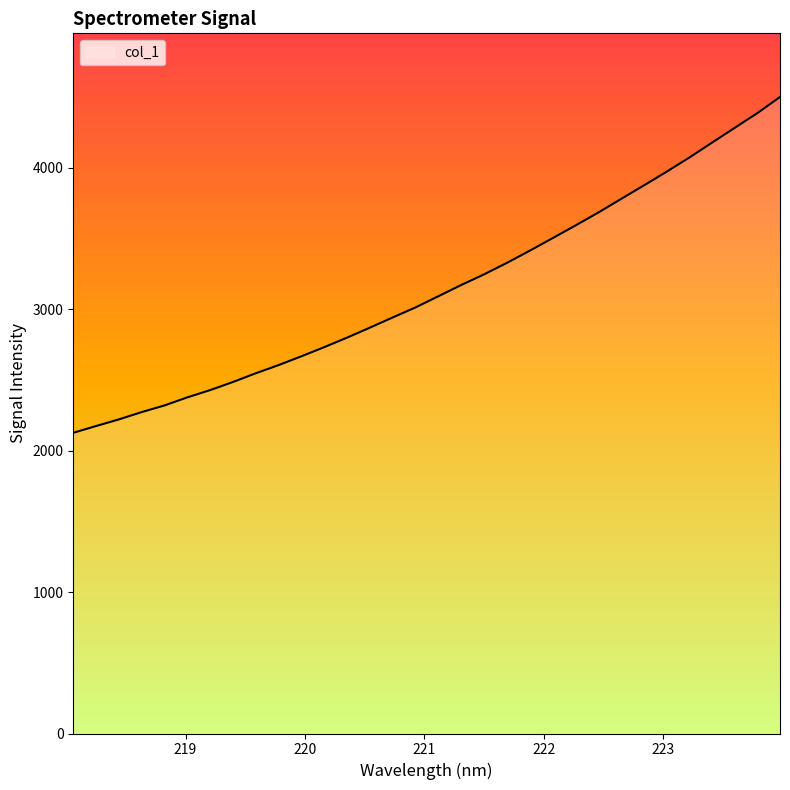

What is the smallest value displayed?

2125.1